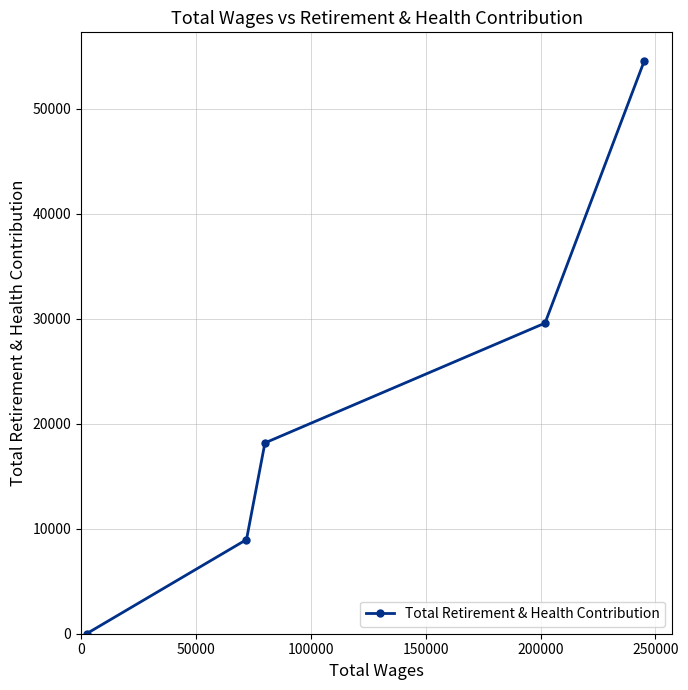

What is the maximum value shown in the chart?

54576